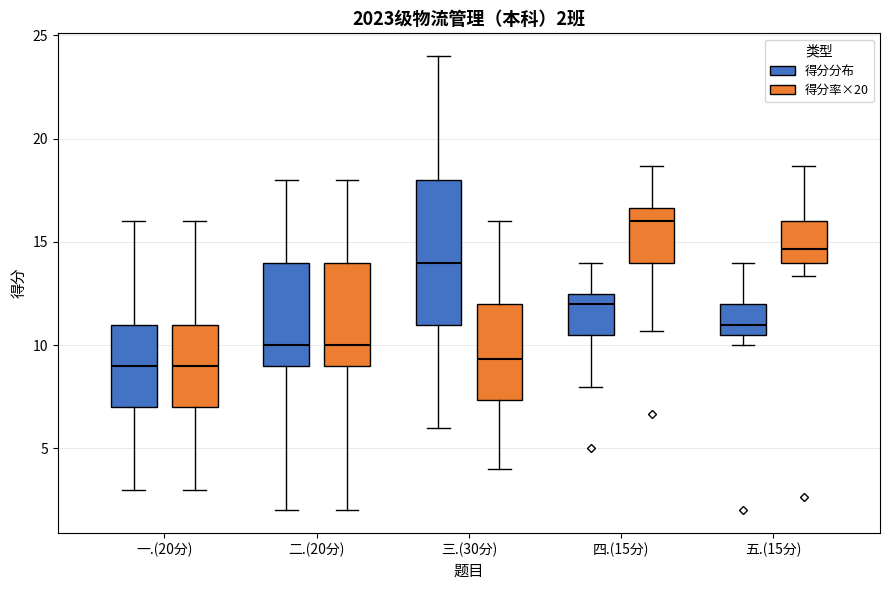

Which box is the tallest, from its lower edge to its upper edge?

三.(30分) (得分分布)